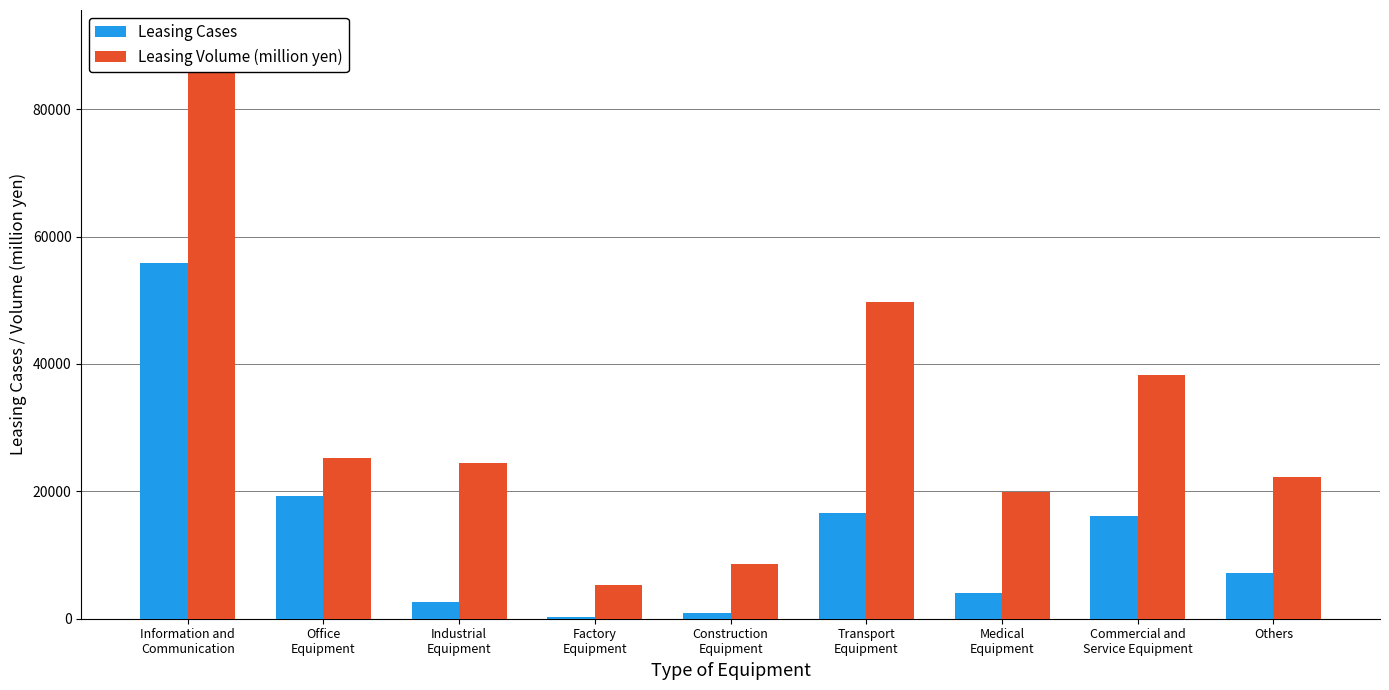

Between Commercial and
Service Equipment and Others, which is larger?

Commercial and
Service Equipment